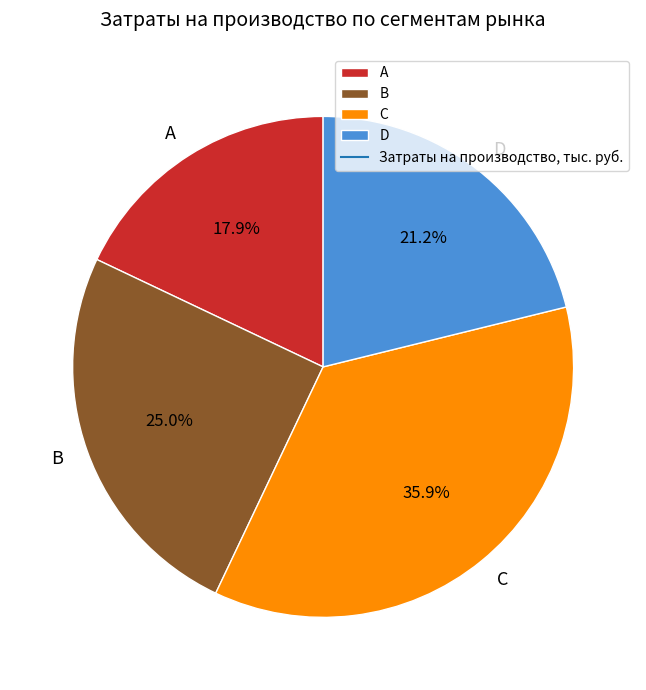

What is the ratio of the value at B to the value at C?

0.7